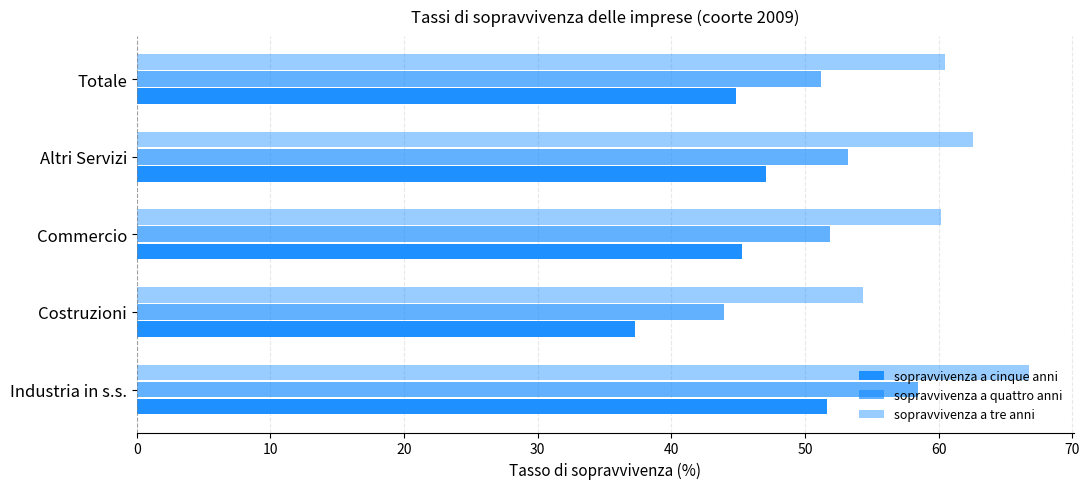

How many values in the sopravvivenza a quattro anni series are below 51?

1